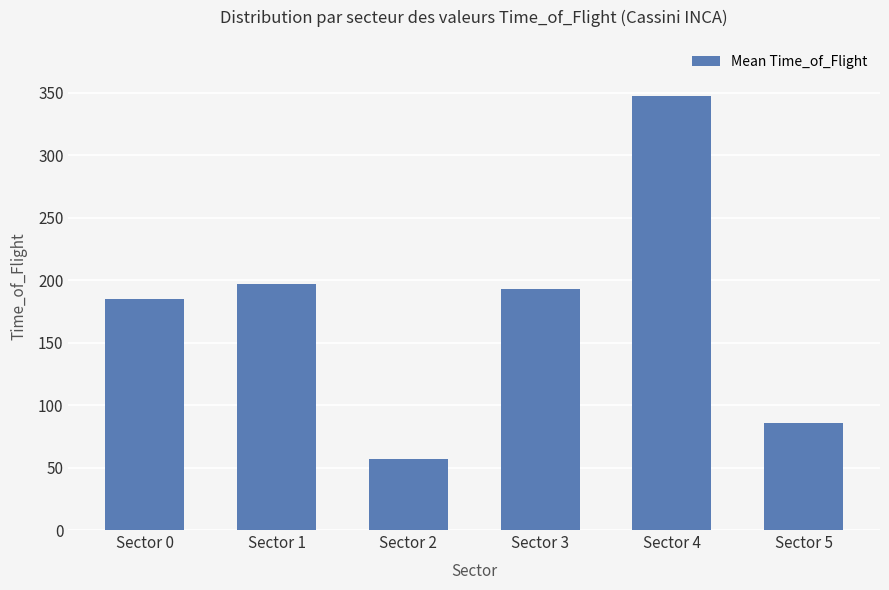

The chart shows a value of 193 at Sector 3. True or false?

True